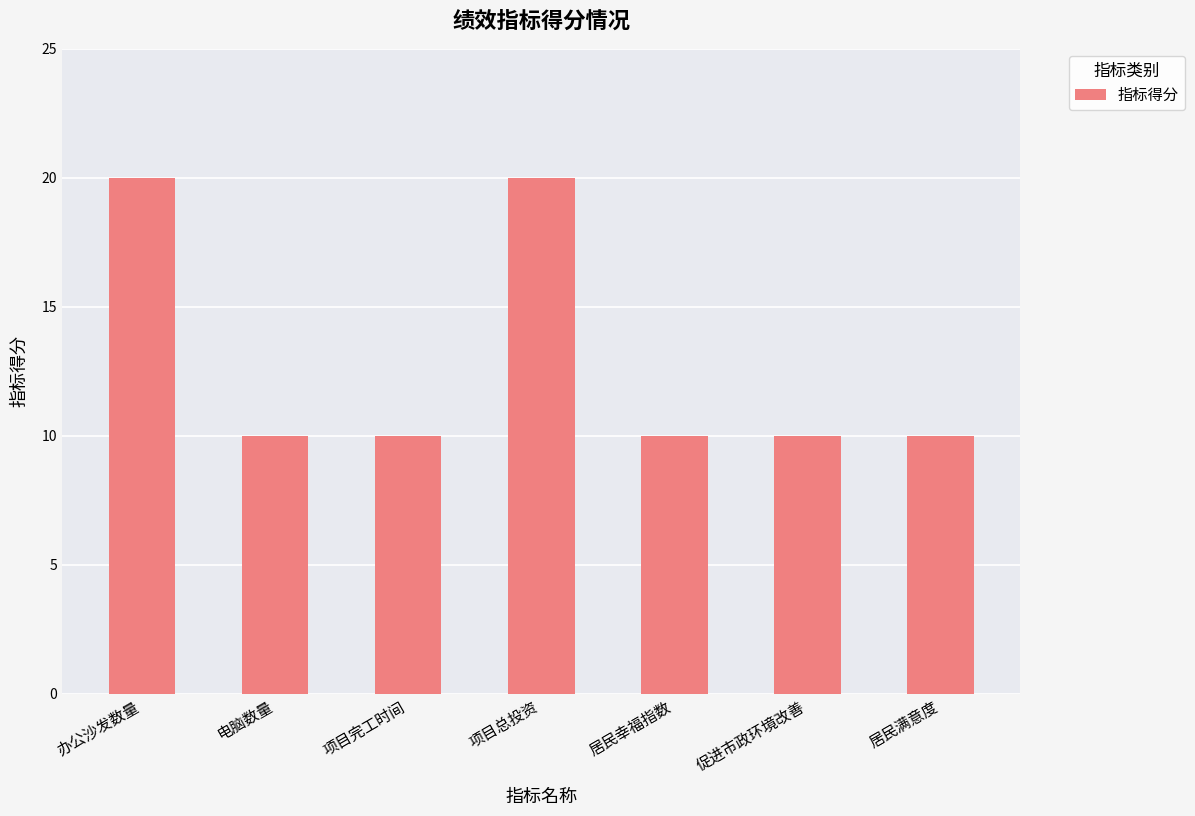

Read the value at 办公沙发数量.

20